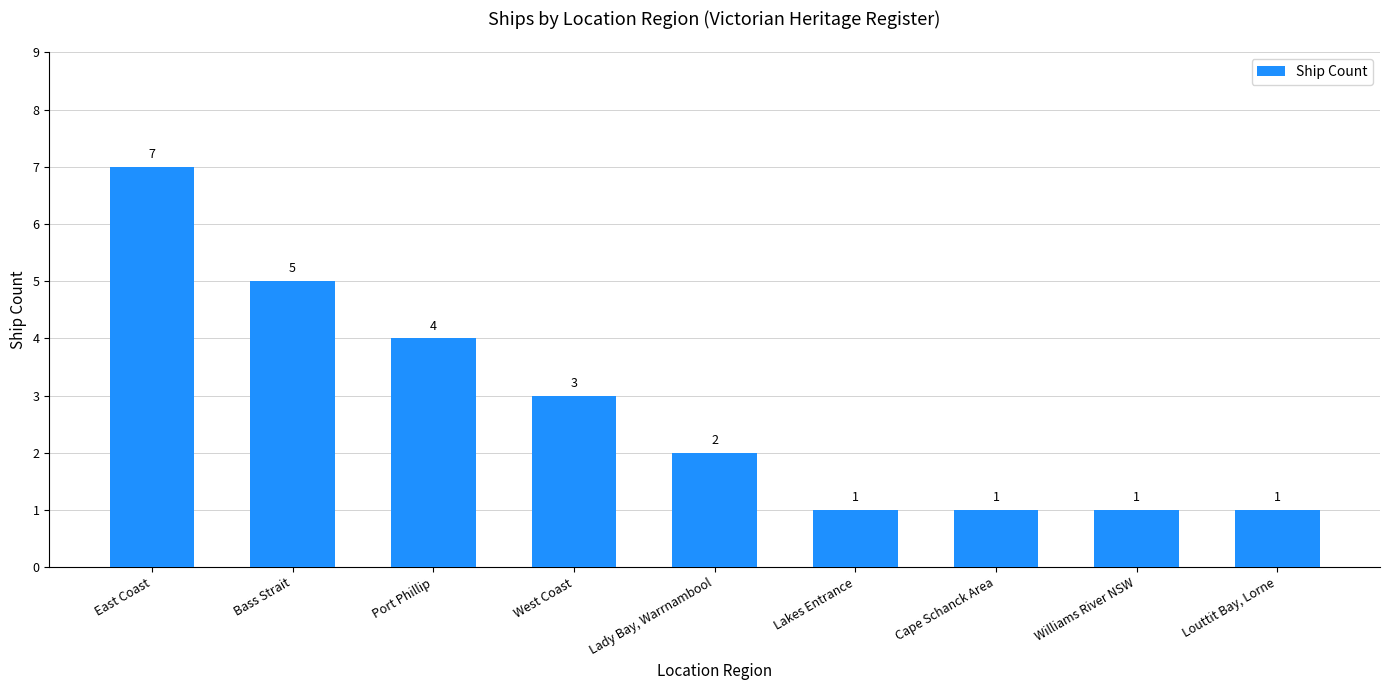

What is the greatest value displayed?

7